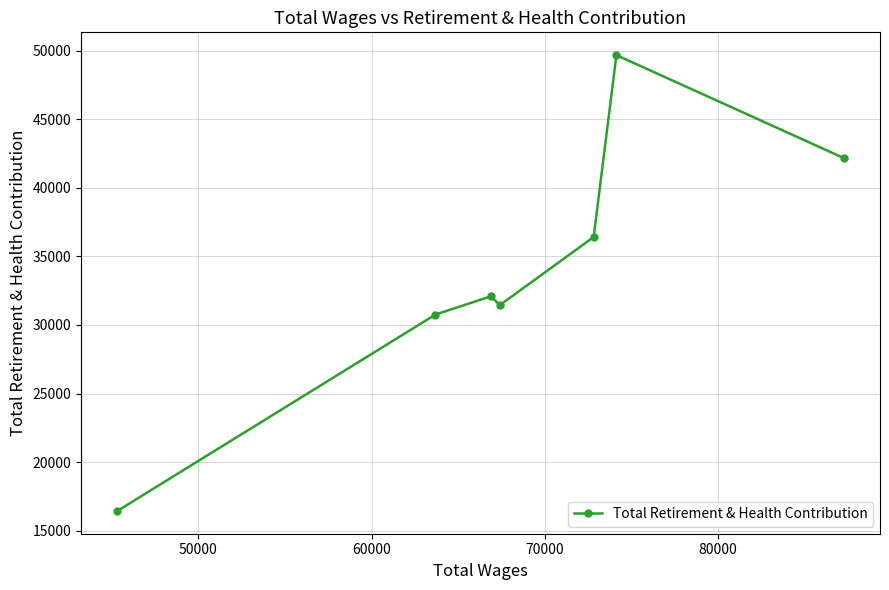

What is the average value?

34142